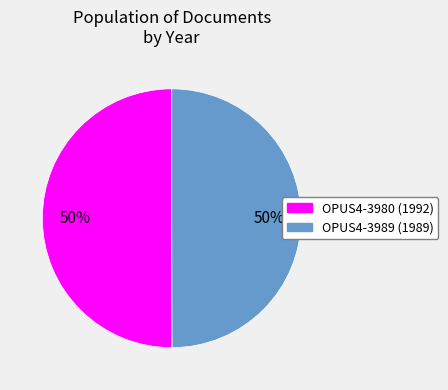

Approximately how many times larger is the value at OPUS4-3989 compared to OPUS4-3980?

1.0